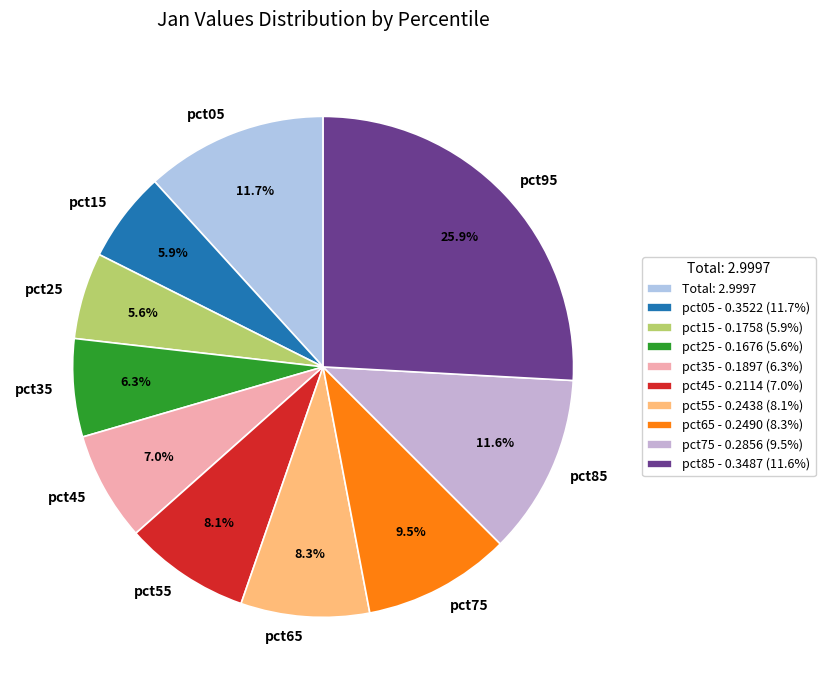

Which has a higher value, pct75 or pct95?

pct95